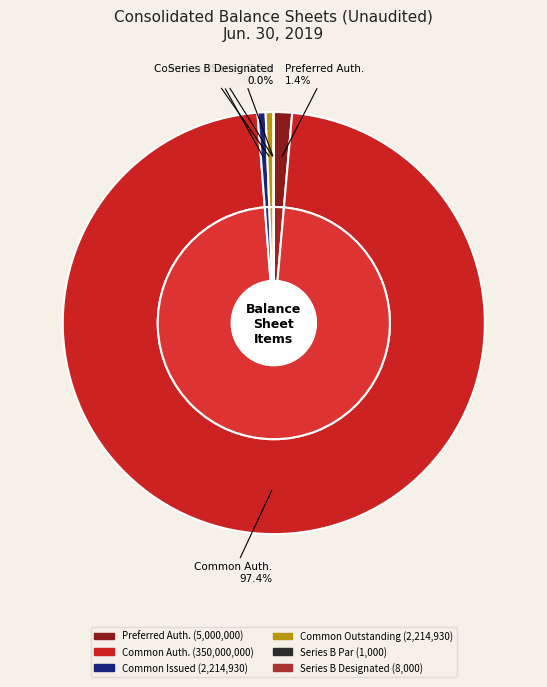

What percentage is the Preferred stock shares authorized slice, to the nearest percent?

1%